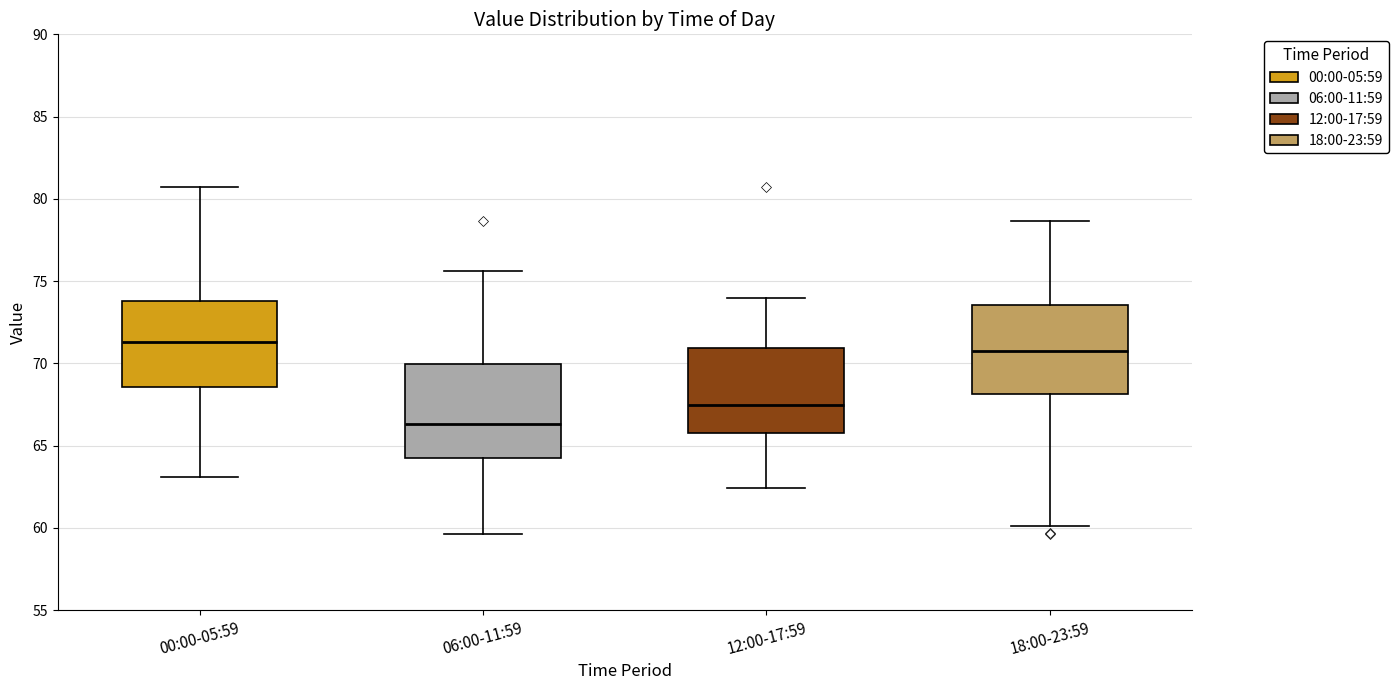

Which box's median line is the highest?

00:00-05:59